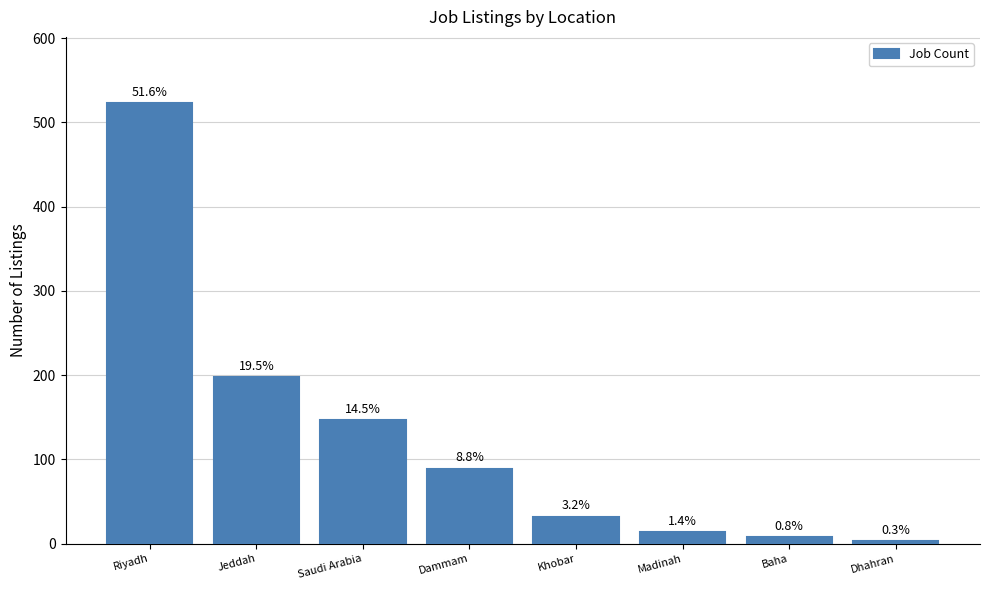

Rank the categories by value from lowest to highest.

Dhahran, Baha, Madinah, Khobar, Dammam, Saudi Arabia, Jeddah, Riyadh